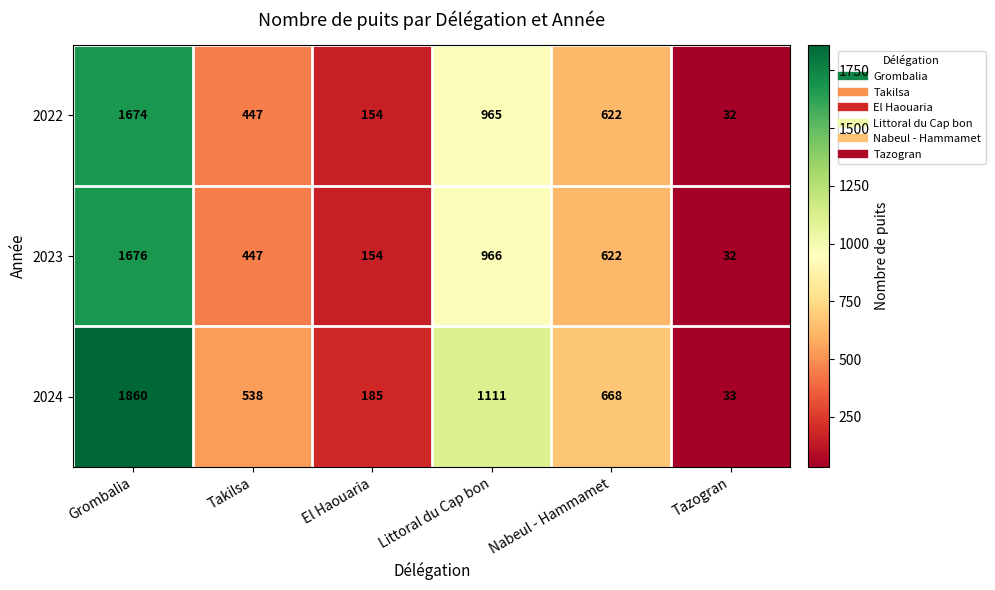

Which series has the largest range (max minus min)?

2024